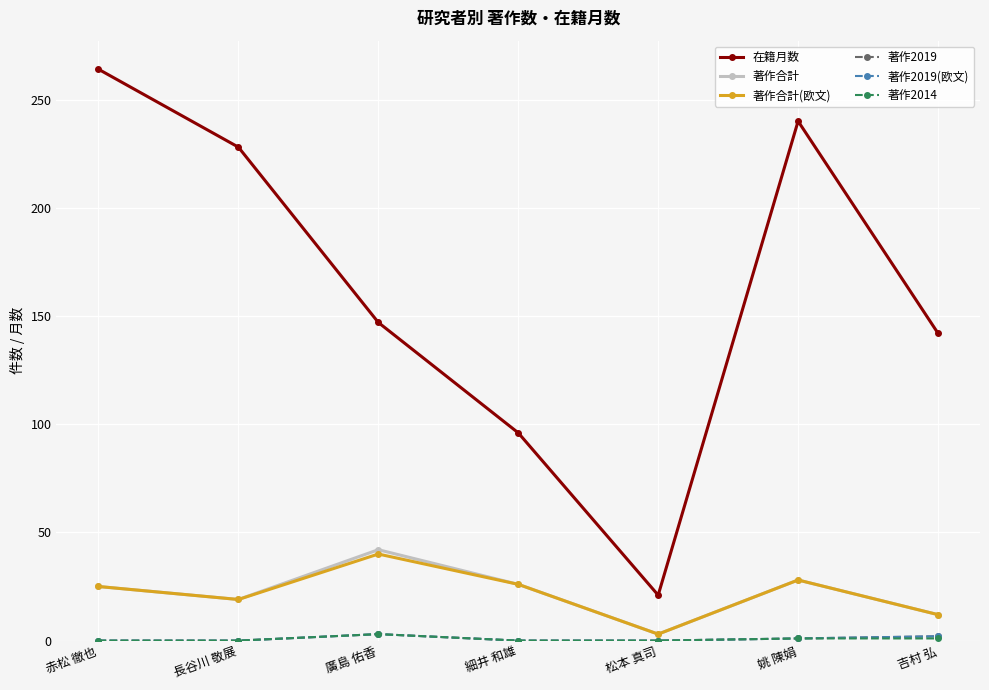

Is the value of 著作合計(欧文) at 松本 真司 greater than the value of 著作2014 at 松本 真司?

Yes